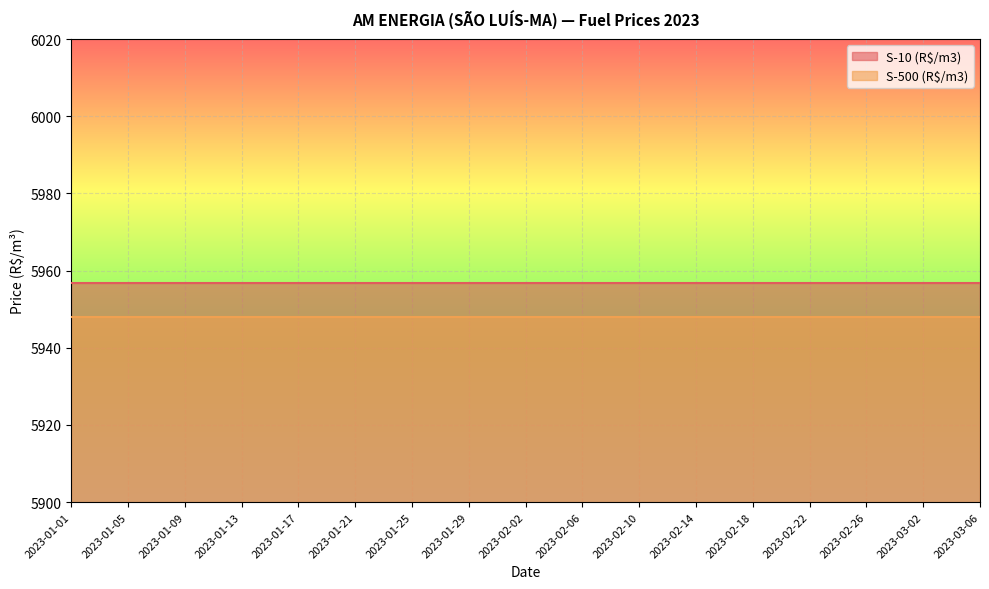

What is the sum of all S-500 (R$/m3) values?

101114.1